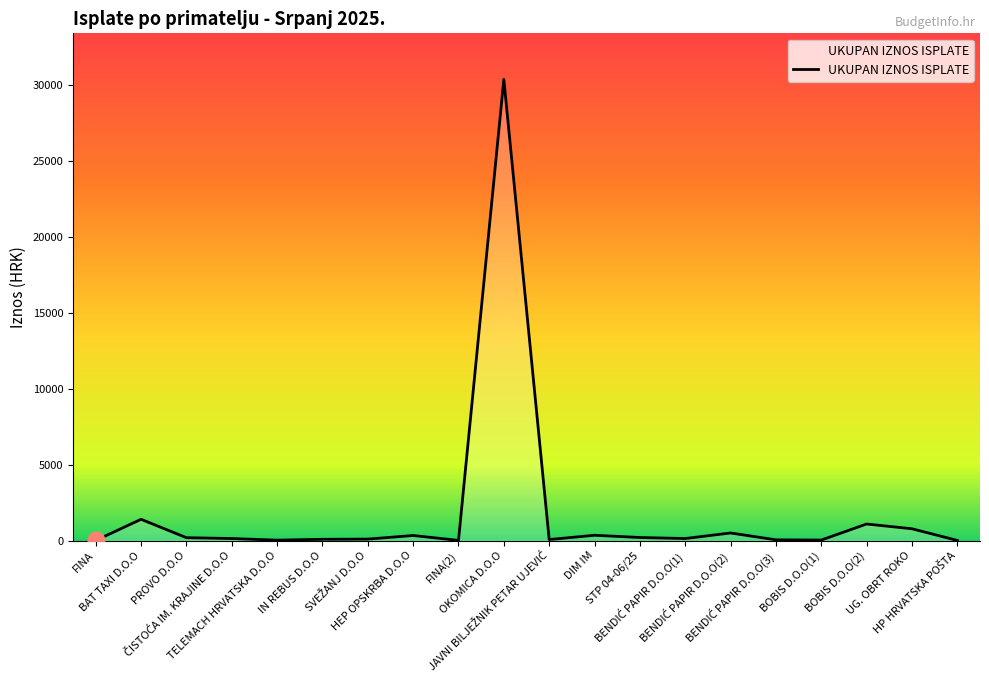

What is the greatest value displayed?

30345.5